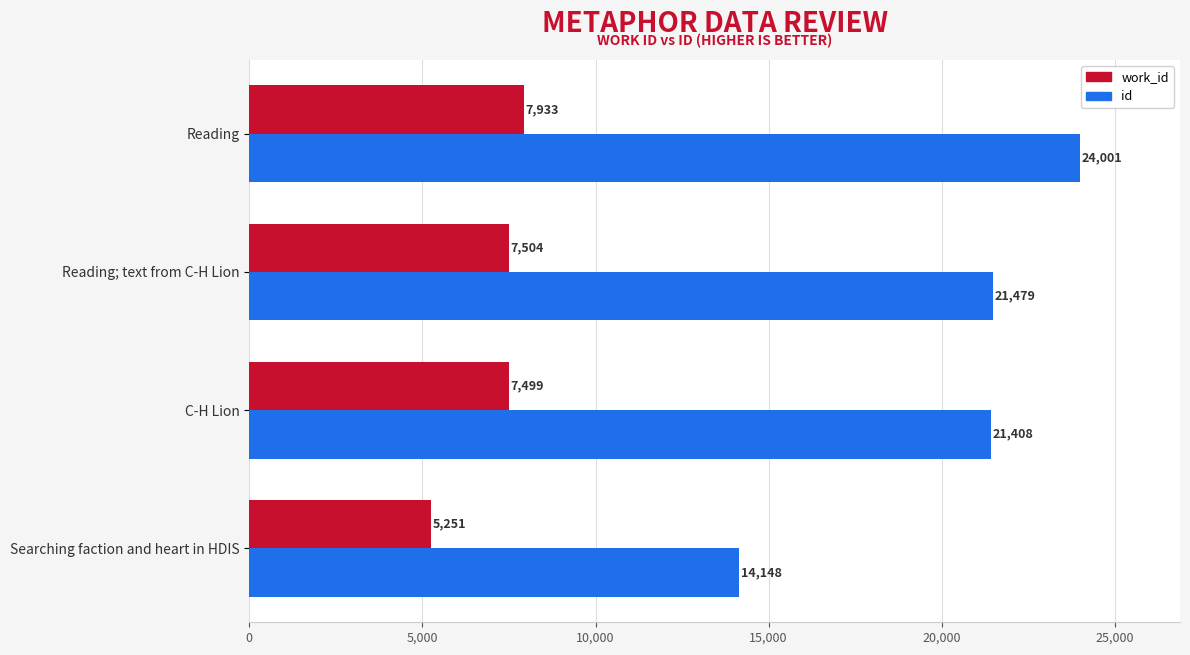

Which series has the largest range (max minus min)?

id